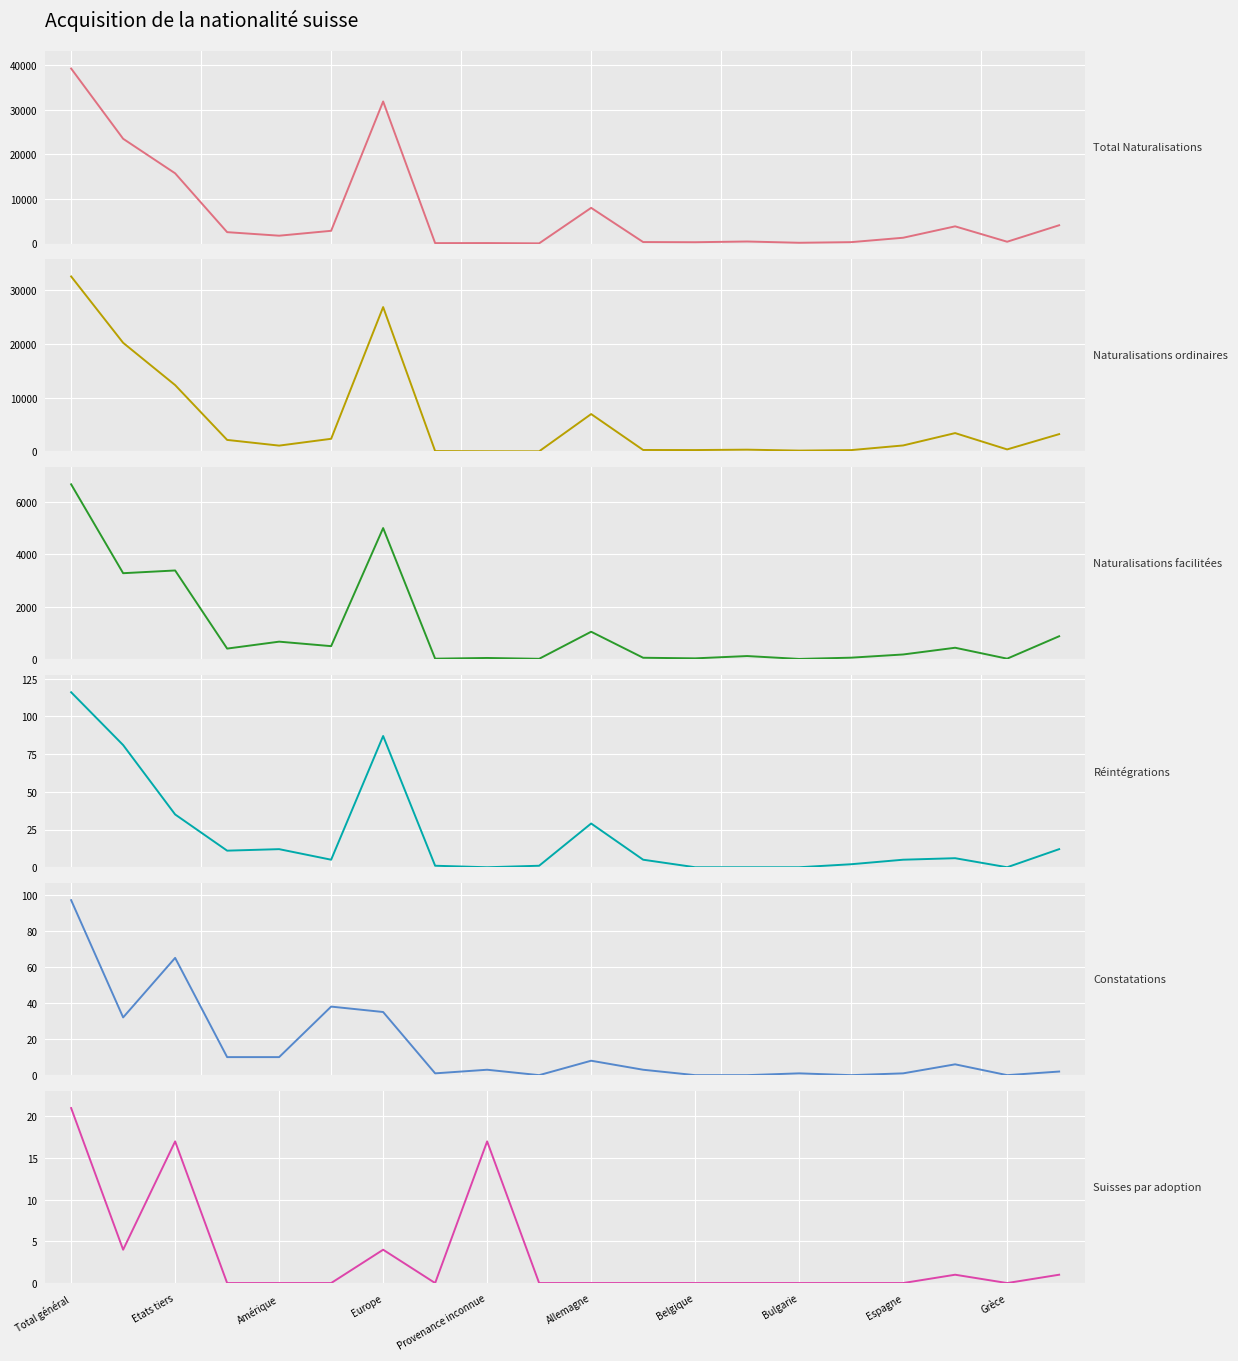

Does the chart display data point markers on the line(s)?

No